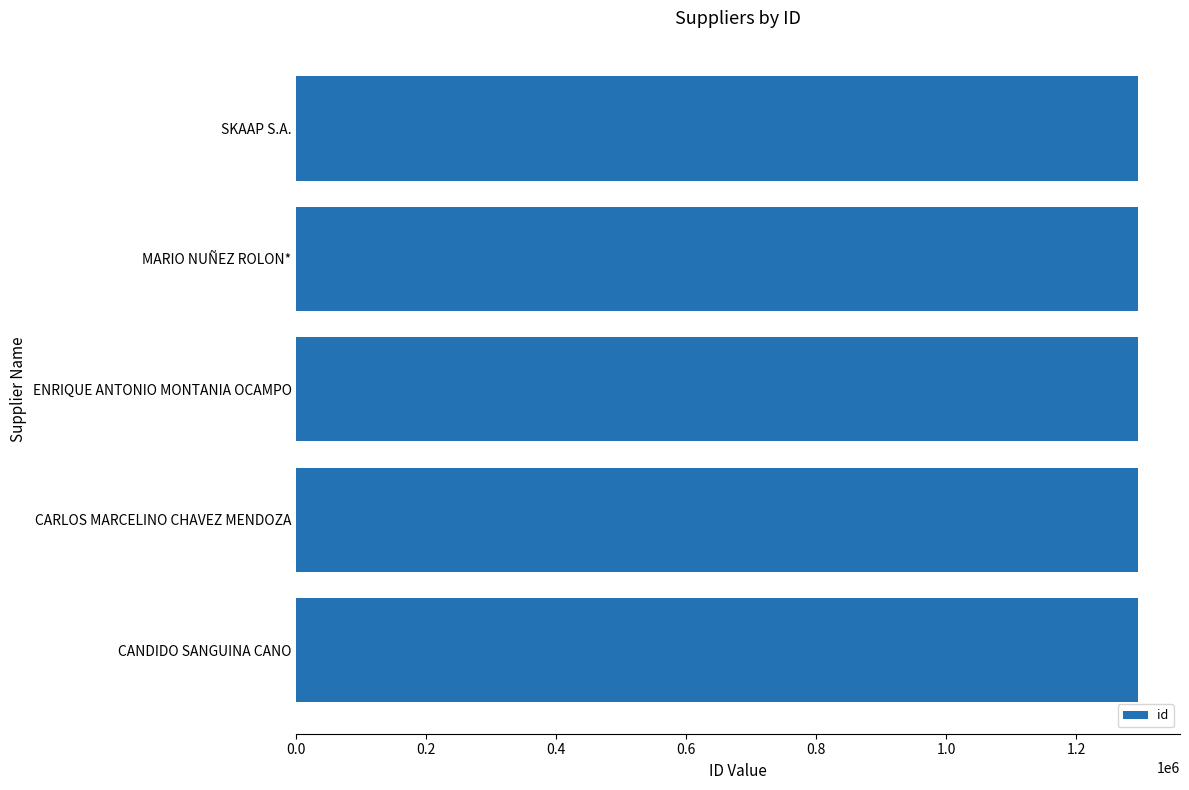

What is the difference between the maximum and minimum values?

4